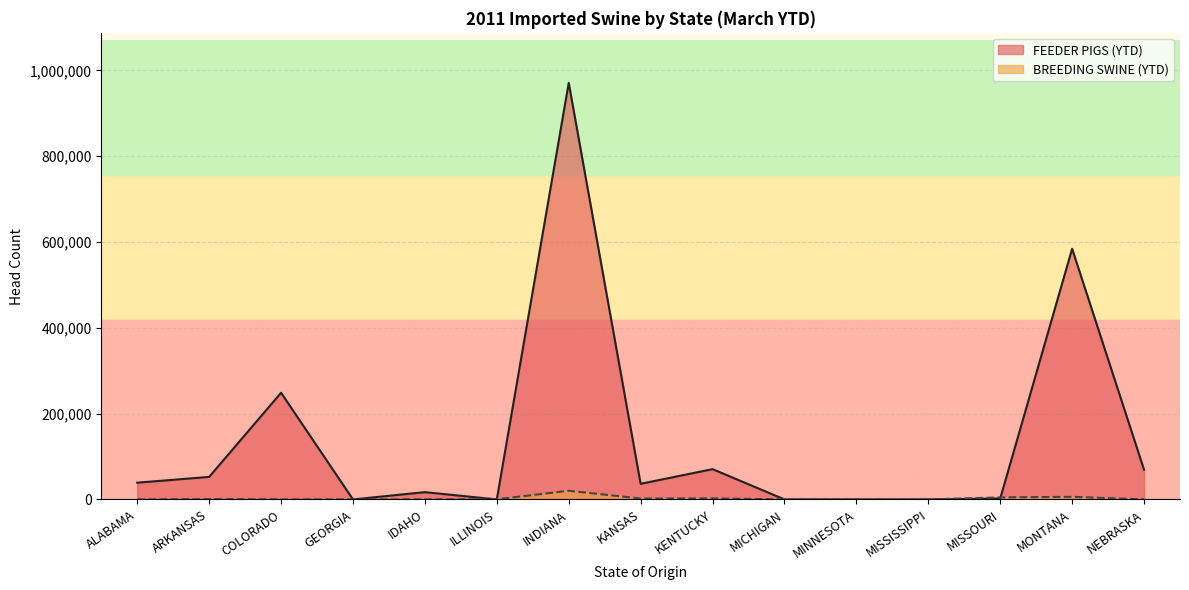

What are all the series names shown in the legend?

FEEDER PIGS (YTD), BREEDING SWINE (YTD)